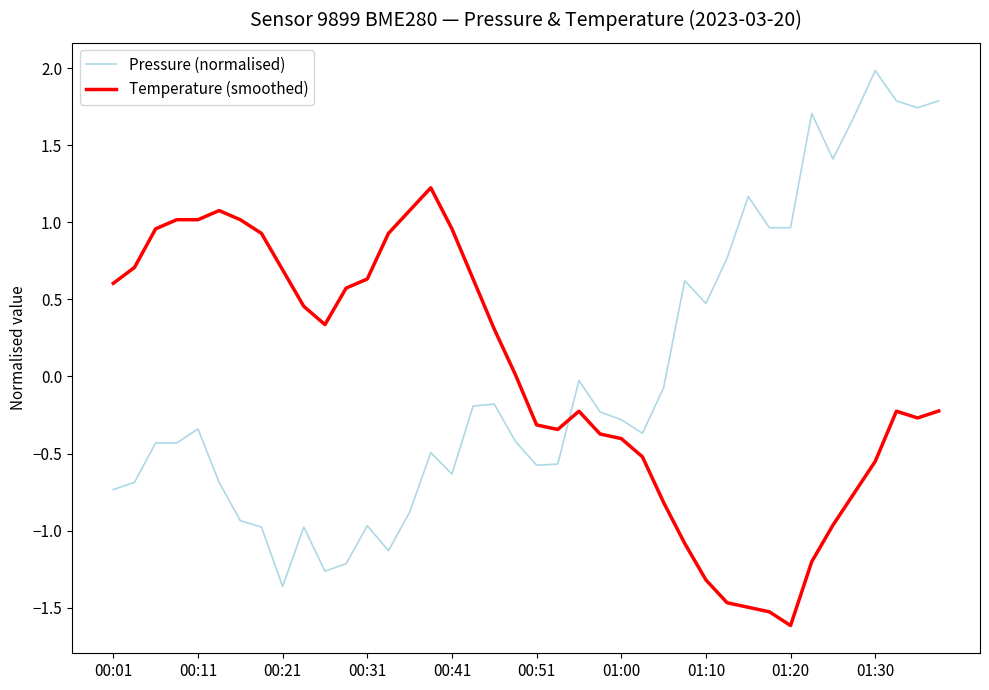

Which series has the largest range (max minus min)?

Pressure (normalised)